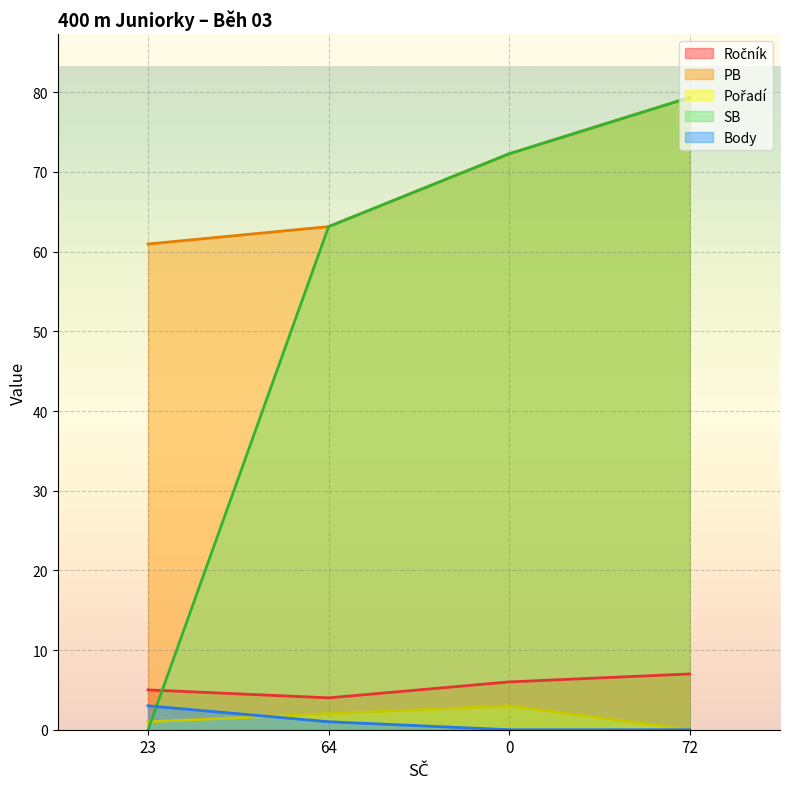

How many lines are shown in the chart?

5